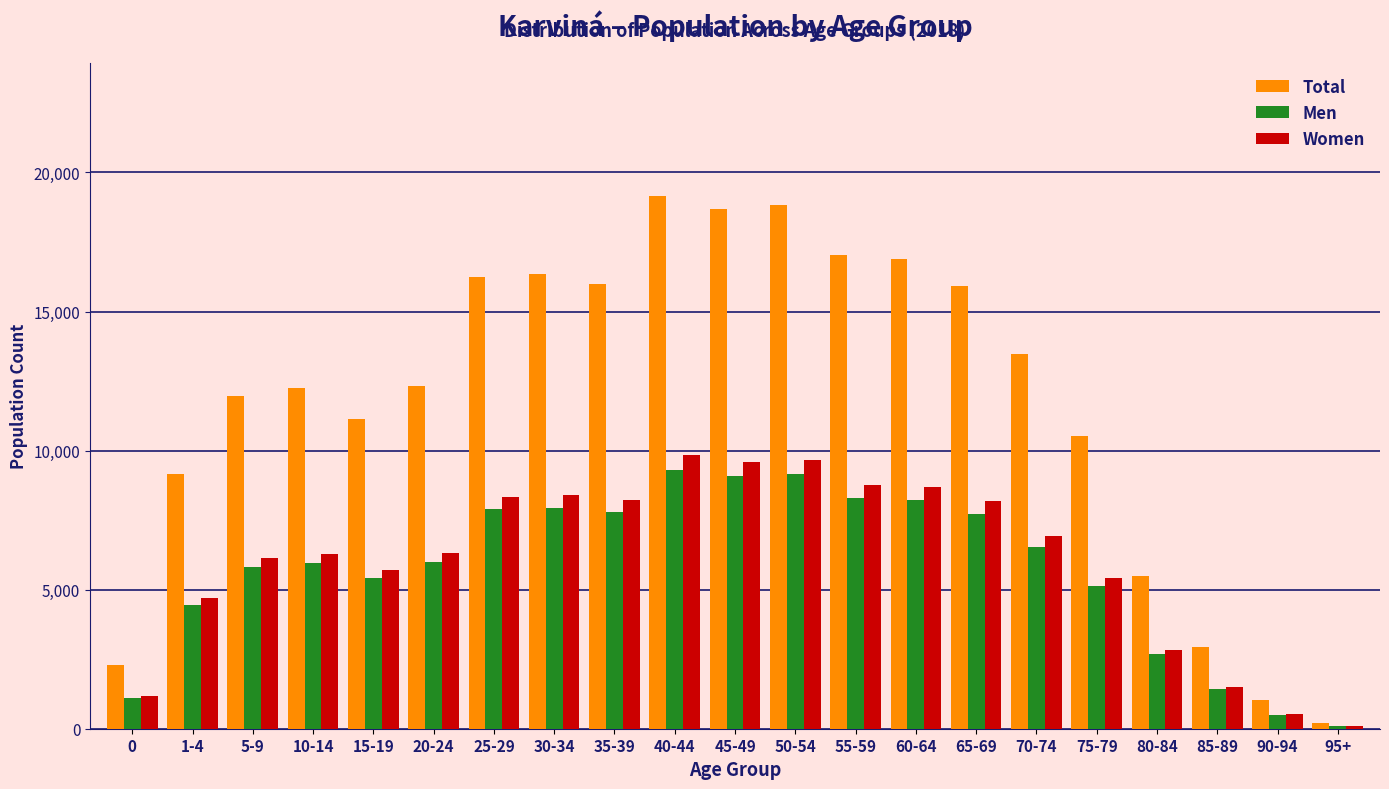

Which series has the largest range (max minus min)?

Total